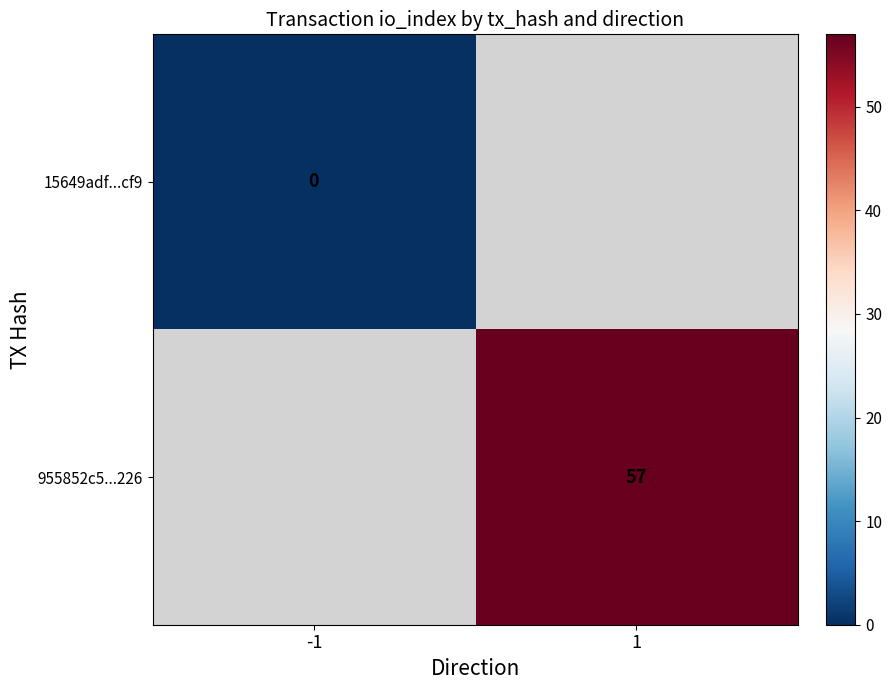

The value of 955852c5...226 at 1 is 90. True or false?

False